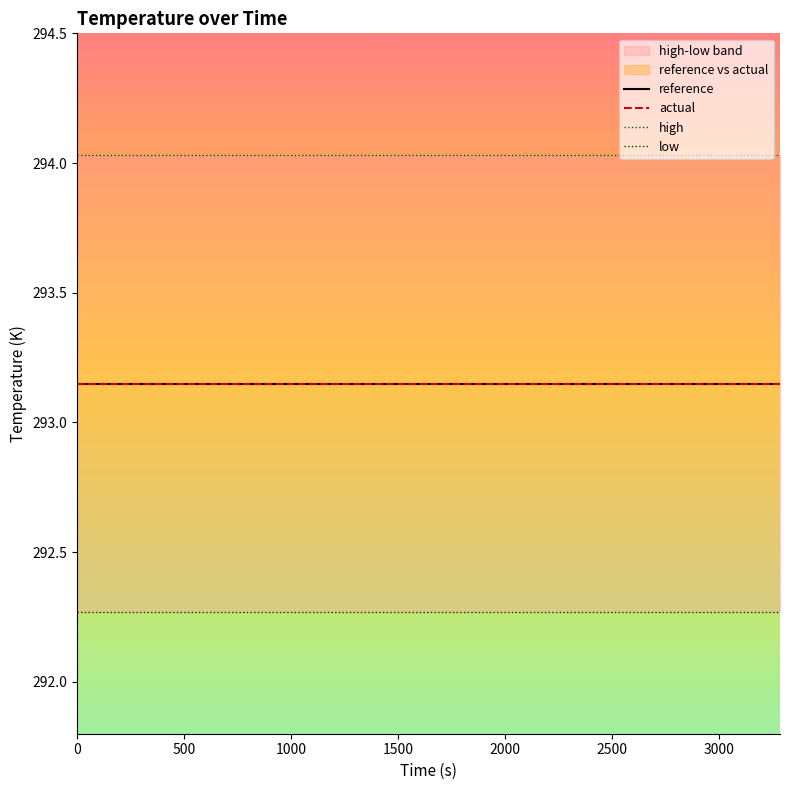

Is the value of high at 11 greater than the value of reference at 3000?

Yes